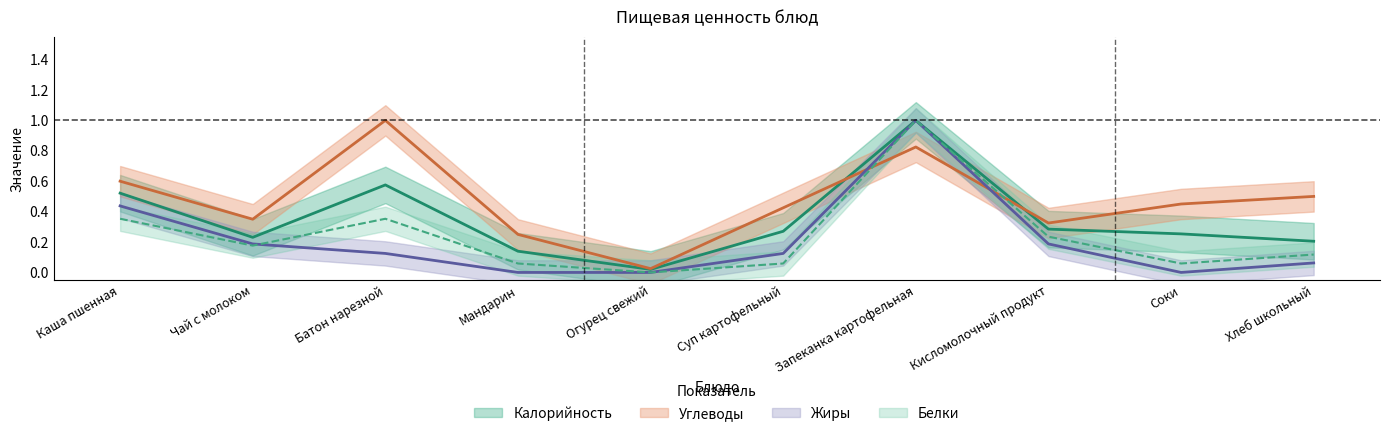

True or false: Углеводы has more than 0 interior local peaks.

True